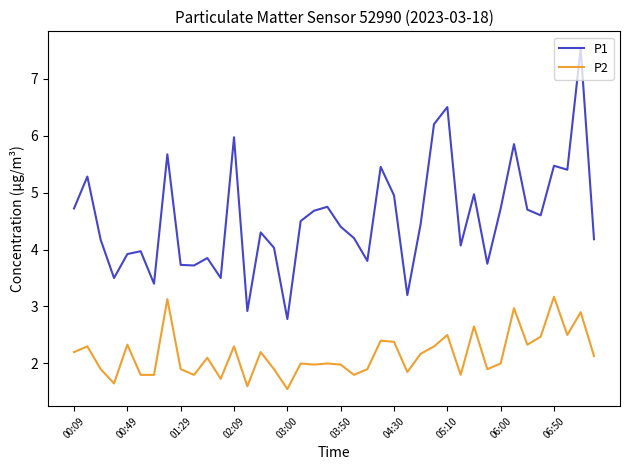

Rank the series by their maximum value, from highest to lowest.

P1, P2